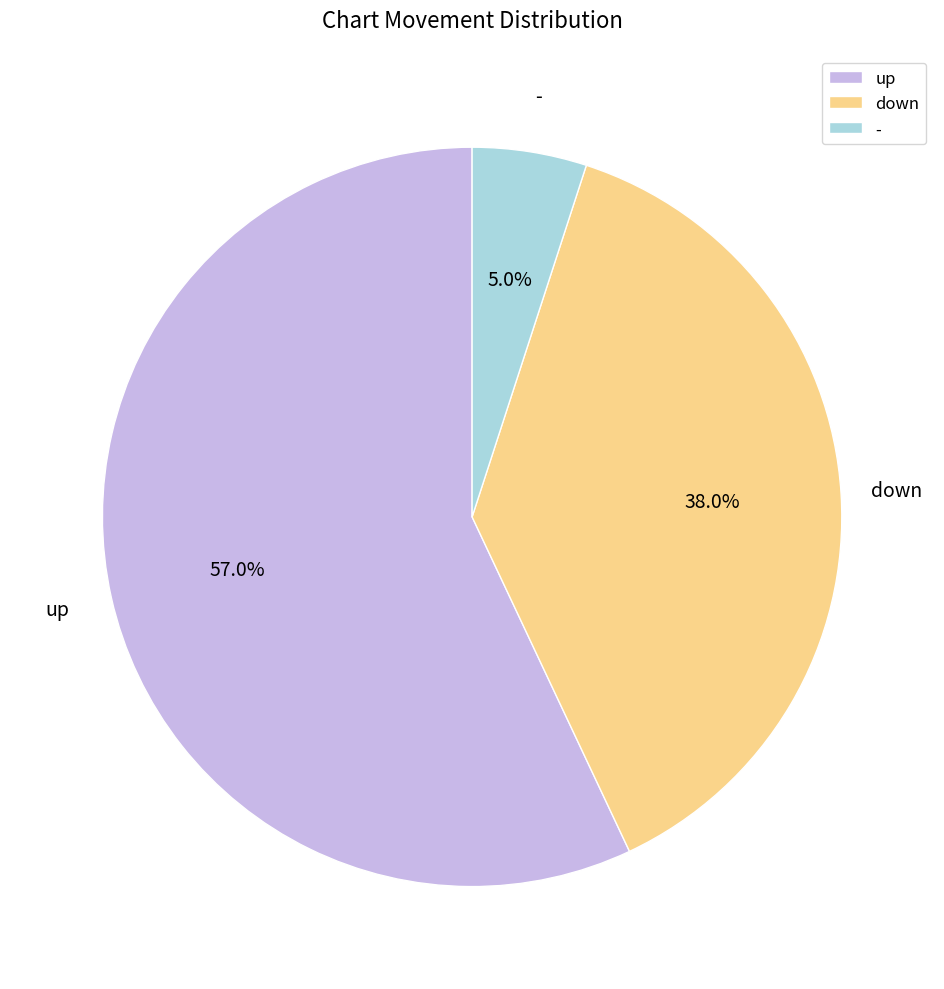

The up slice represents 72% of the pie. True or false?

False